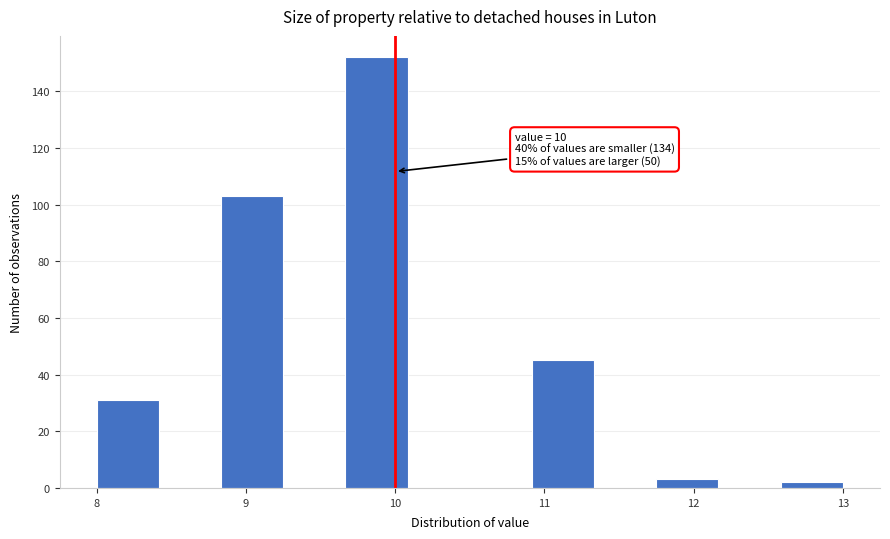

Which range on the x-axis has the tallest bar?

9.7 to 10.1